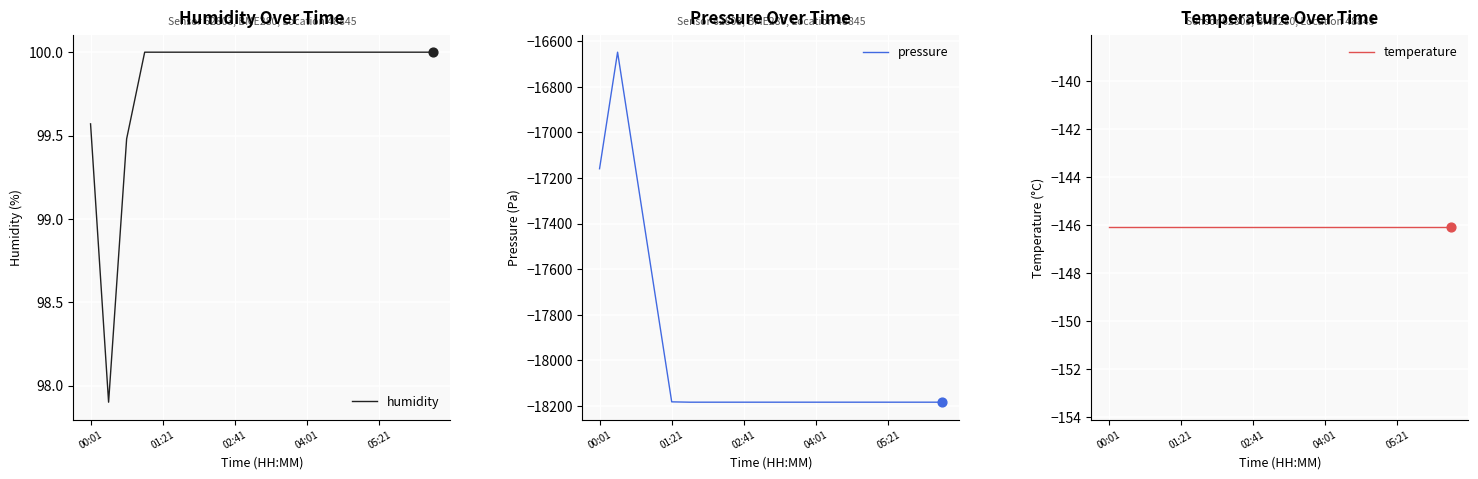

At how many categories does at least one series exceed -7711?

20